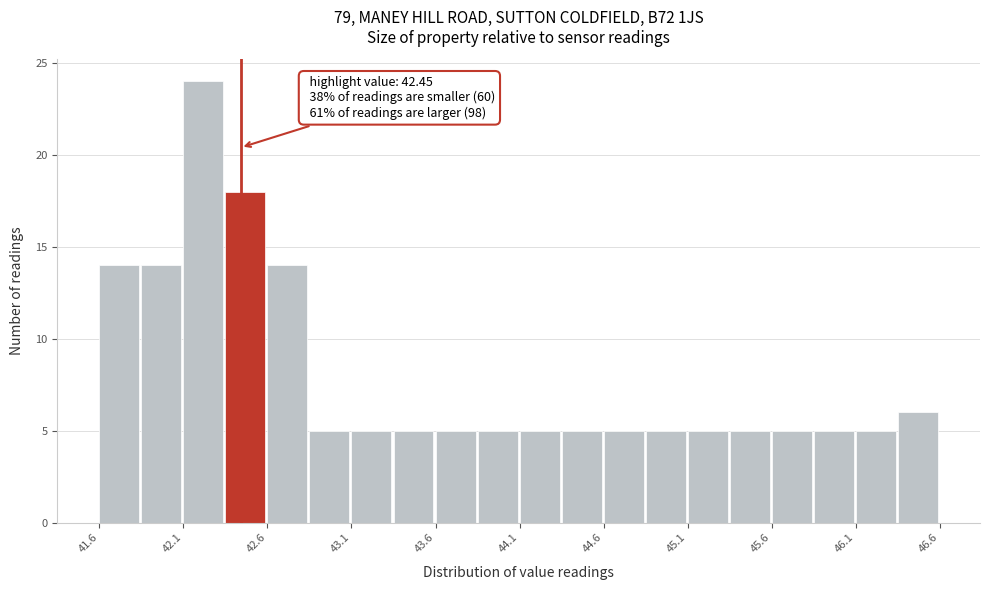

Around what value on the x-axis is the tallest bar? Give the approximate position of its centre, as read against the axis.

42.2